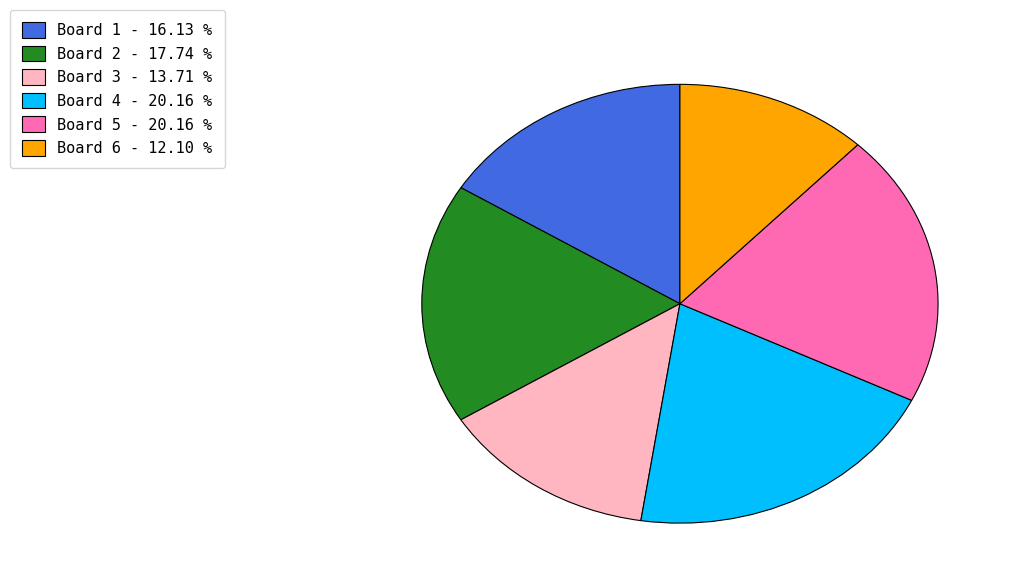

Does Board 2 account for over 50% of the chart?

No